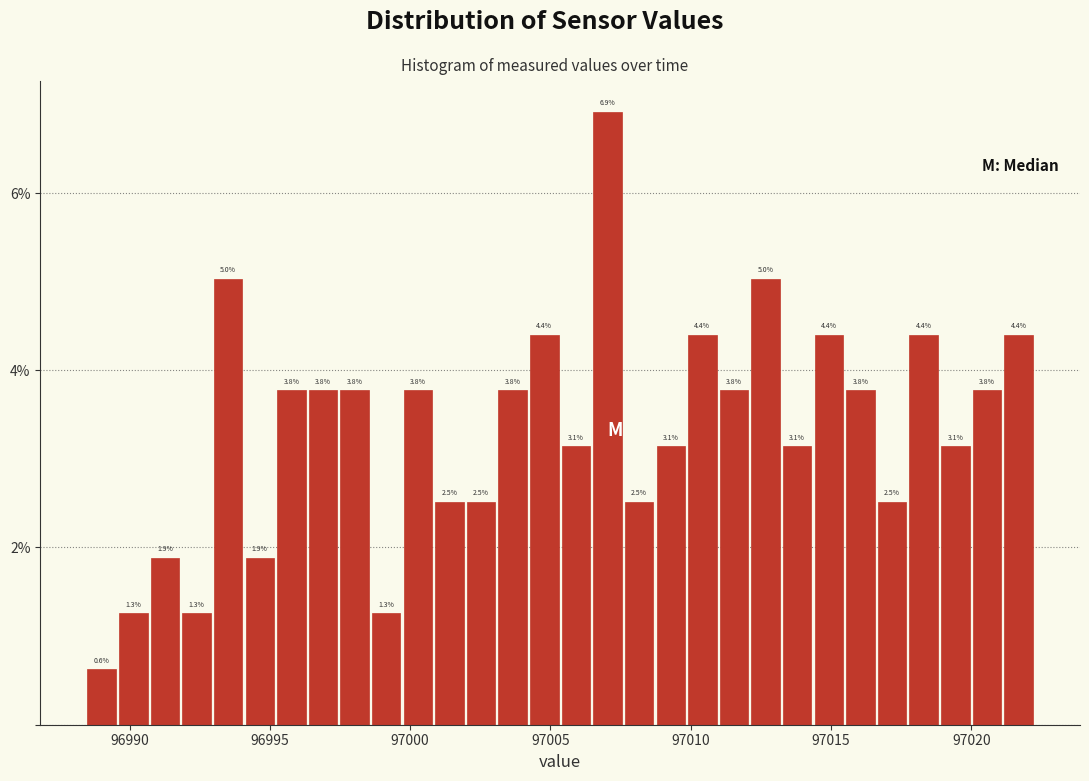

Read against the x-axis, roughly where is the centre of the tallest bar?

97007.0